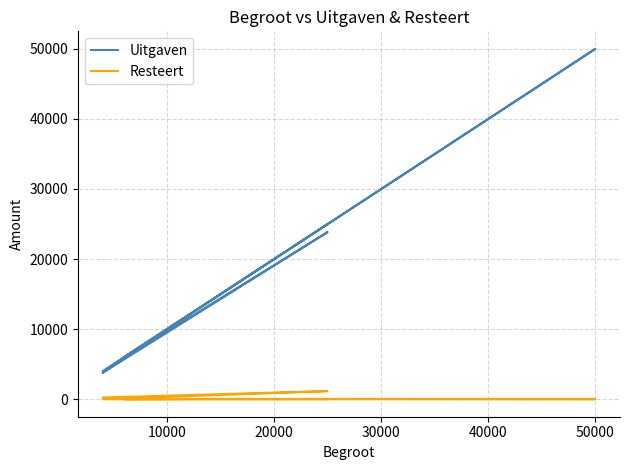

What is the difference between the maximum and minimum values in the Uitgaven series?

46236.9